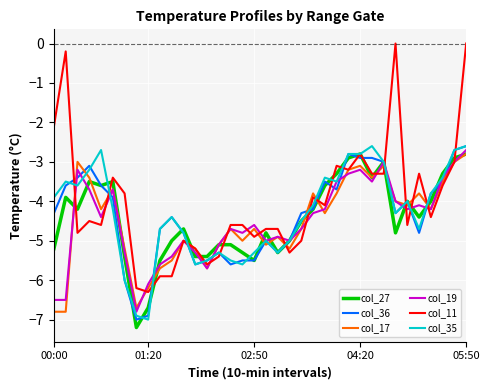

How many distinct data groups are displayed?

6